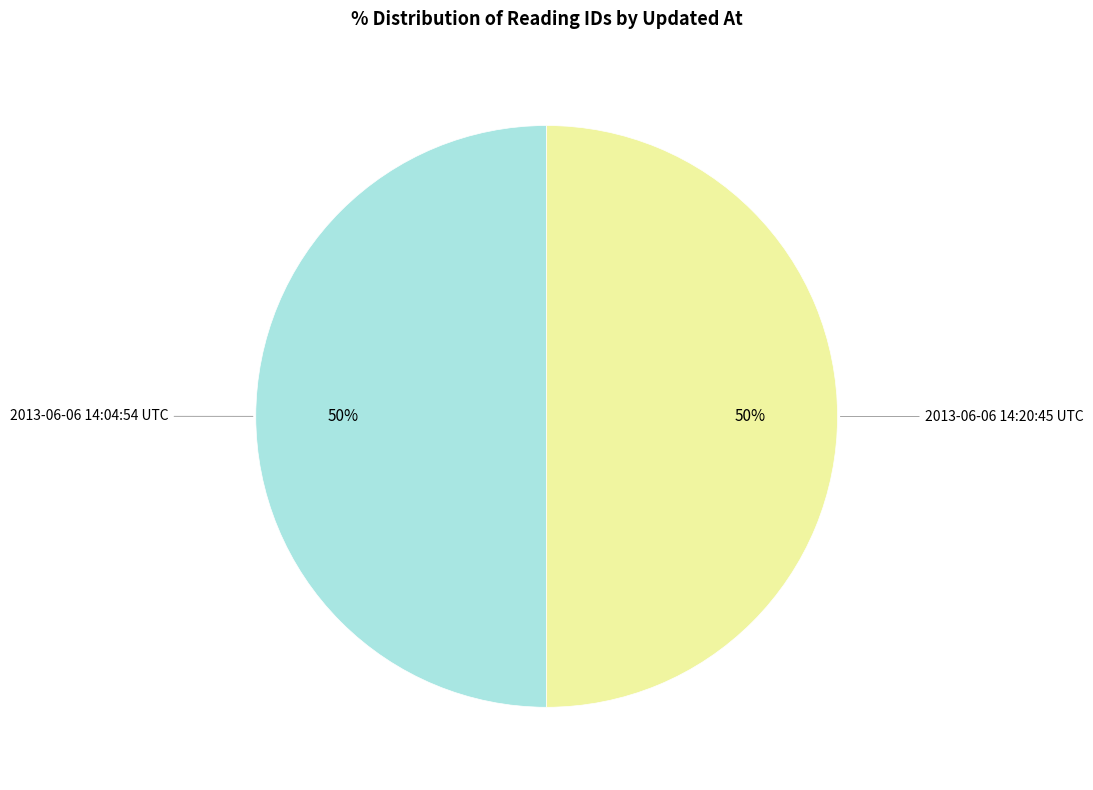

Do 2013-06-06 14:20:45 UTC and 2013-06-06 14:04:54 UTC together represent more than half of the pie?

Yes